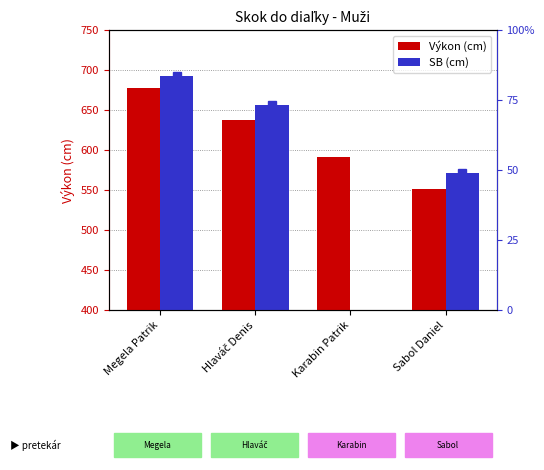

What is the total value across all series at Hlaváč Denis?

1293.0